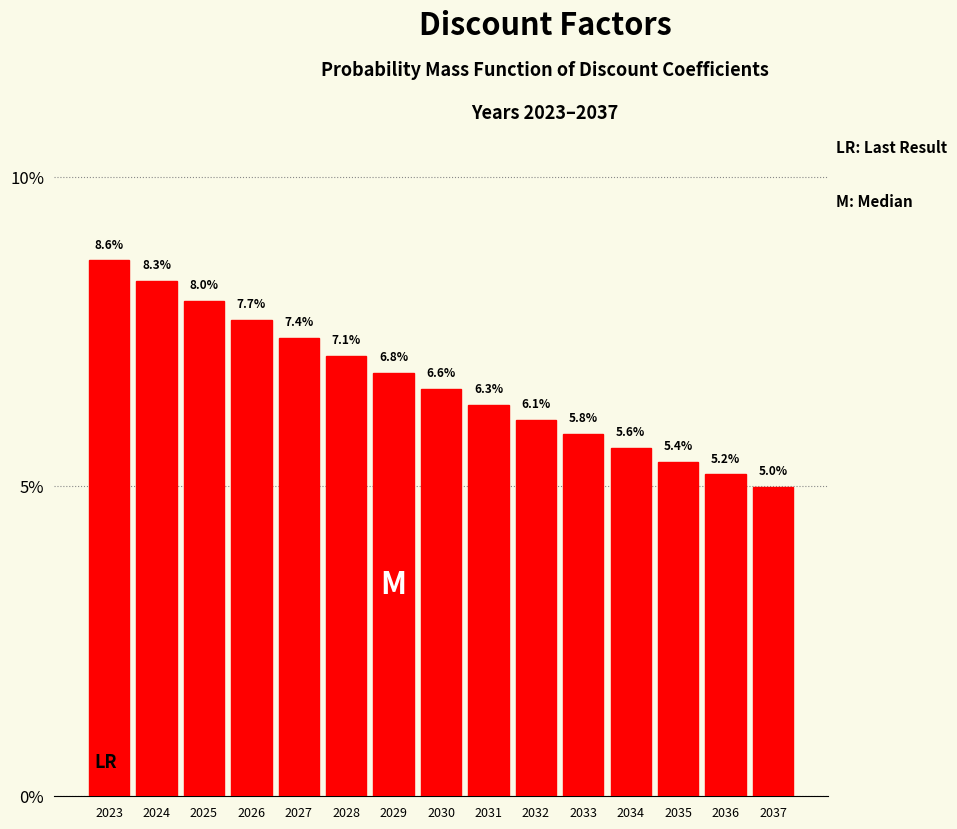

Reading left to right, extract all data points from this chart.

2023=8.6	2024=8.3	2025=8.0	2026=7.7	2027=7.4	2028=7.1	2029=6.8	2030=6.6	2031=6.3	2032=6.1	2033=5.8	2034=5.6	2035=5.4	2036=5.2	2037=5.0